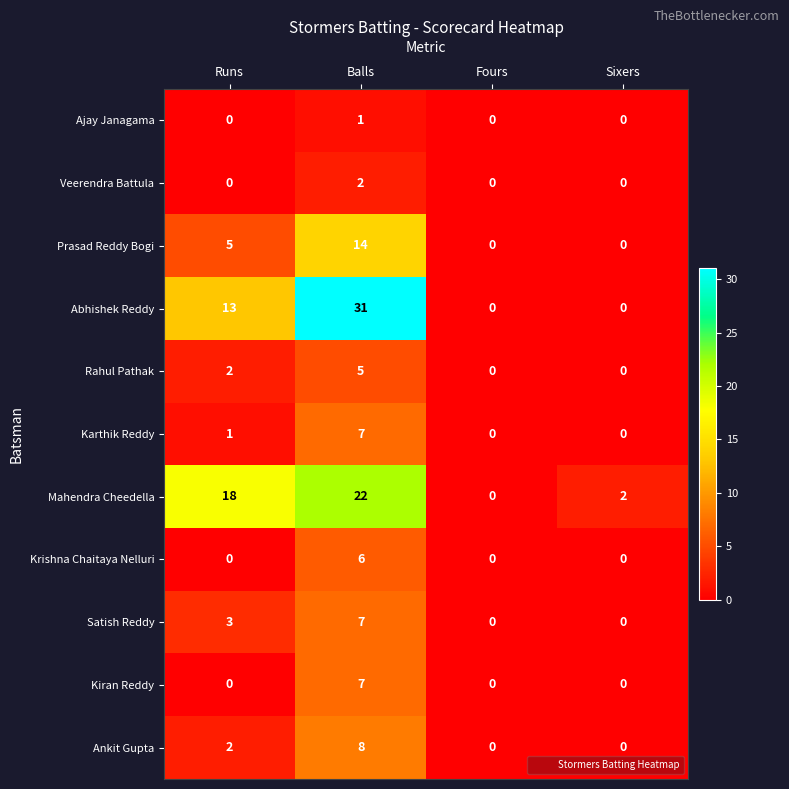

What is the total value across all series at Sixers?

2